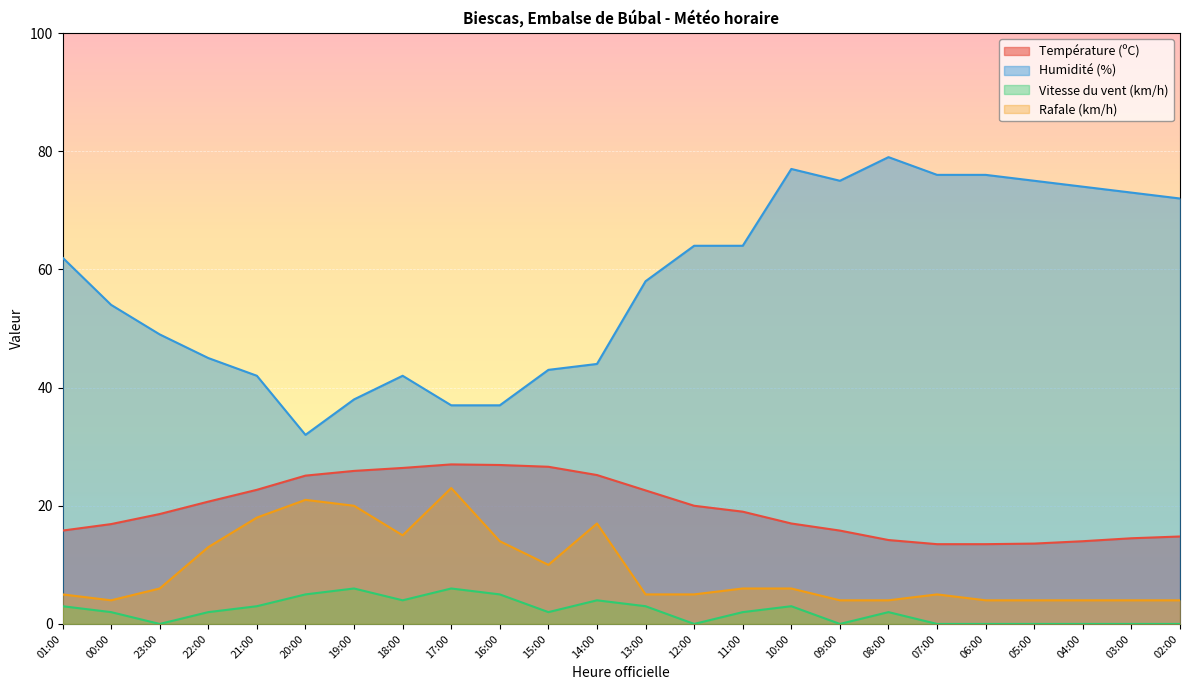

True or false: Vitesse du vent (km/h) and Humidité (%) cross at least once.

False